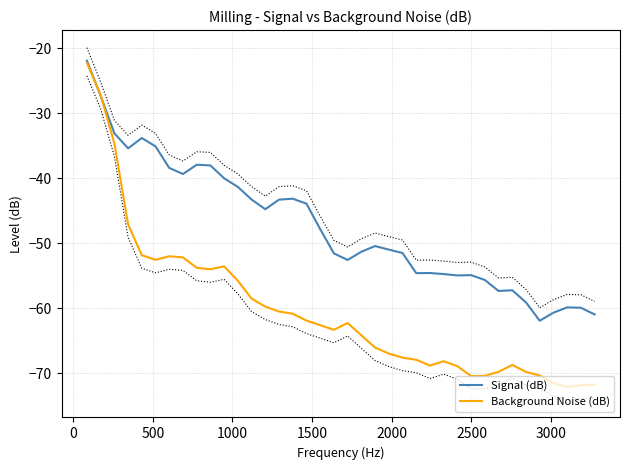

What is the lowest value of the Signal (dB) series?

-61.9